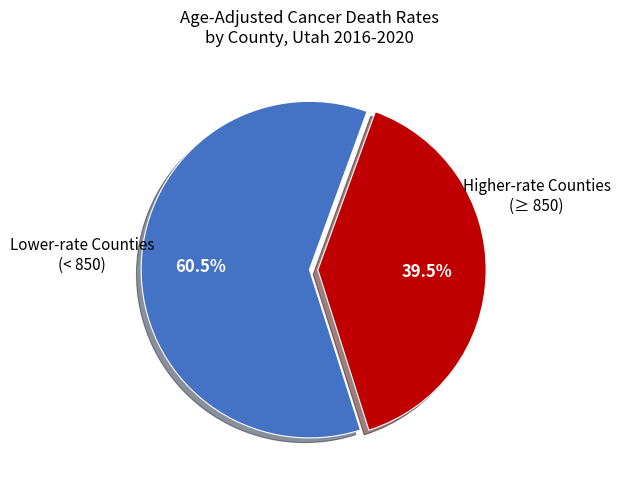

To the nearest percent, what is the average slice percentage?

50%